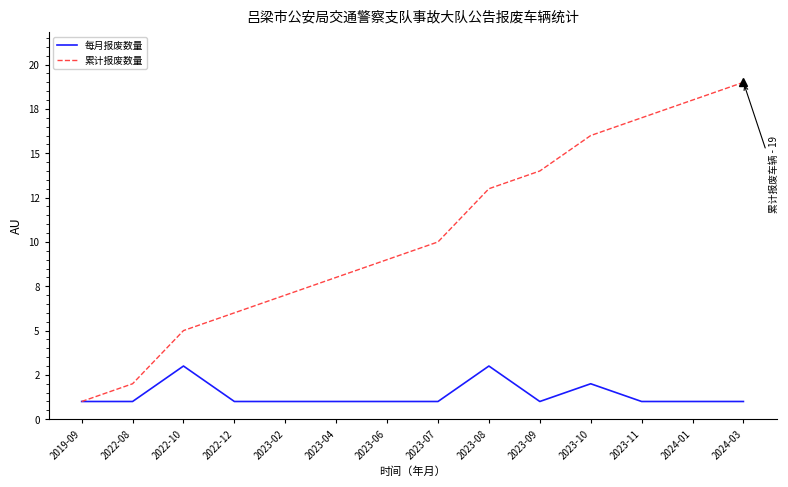

What are all the series names shown in the legend?

每月报废数量, 累计报废数量